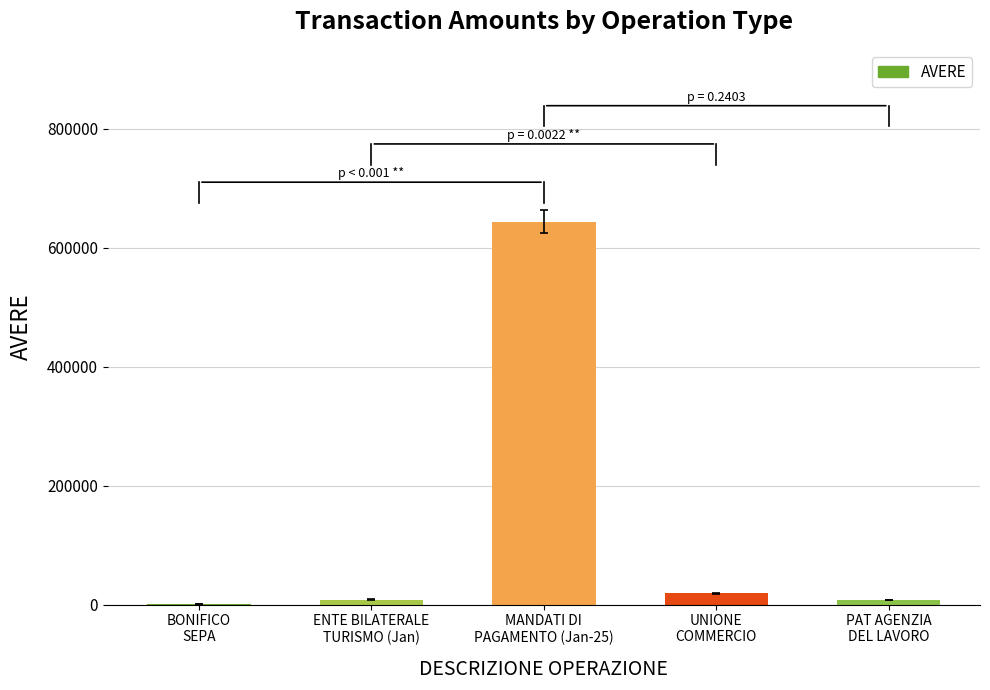

Count the number of categories in the chart.

5